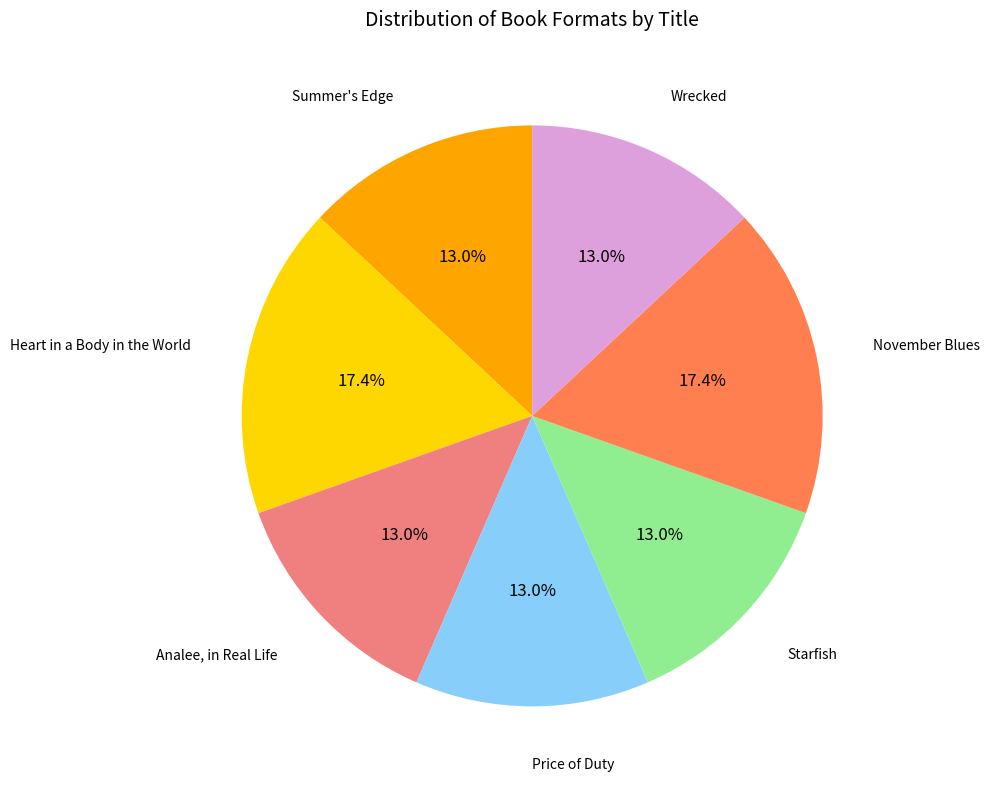

How many slices are in this pie chart?

7